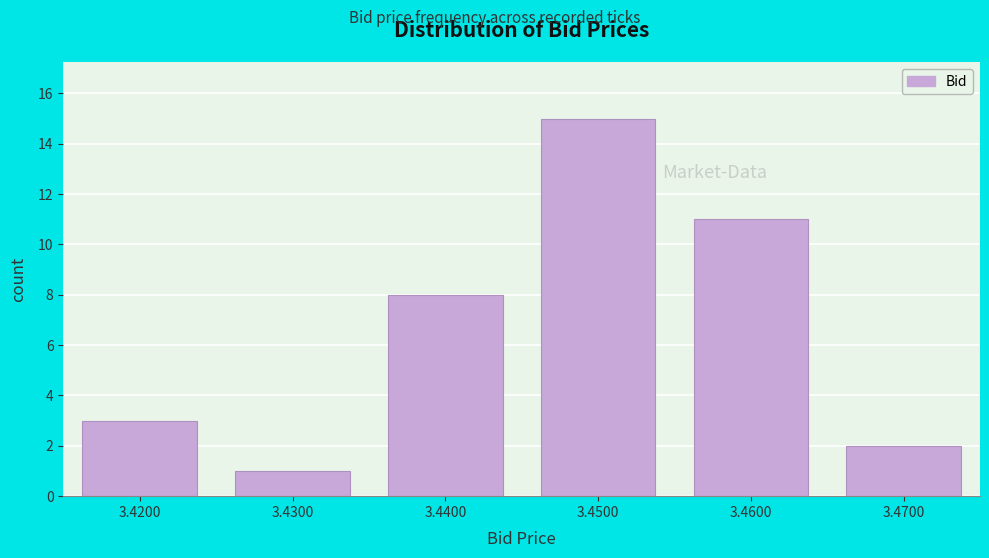

Reading left to right, extract all data points from this chart.

3	1	8	15	11	2